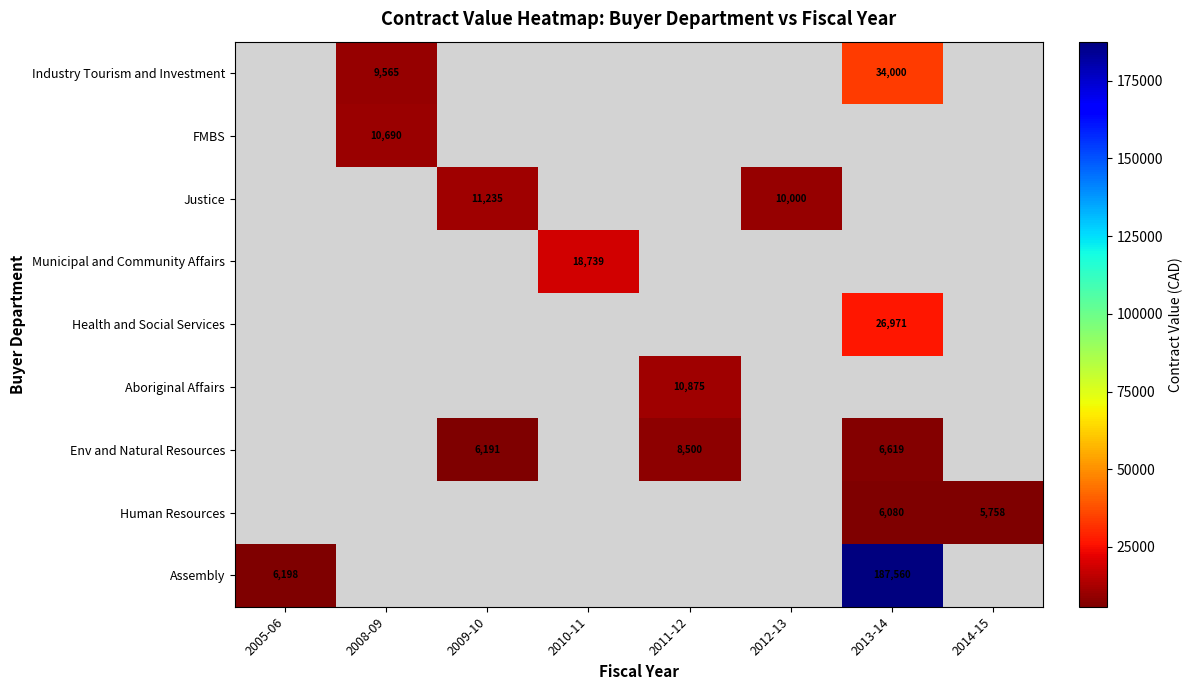

Is it true that Aboriginal Affairs equals 10875 at 2011-12?

True